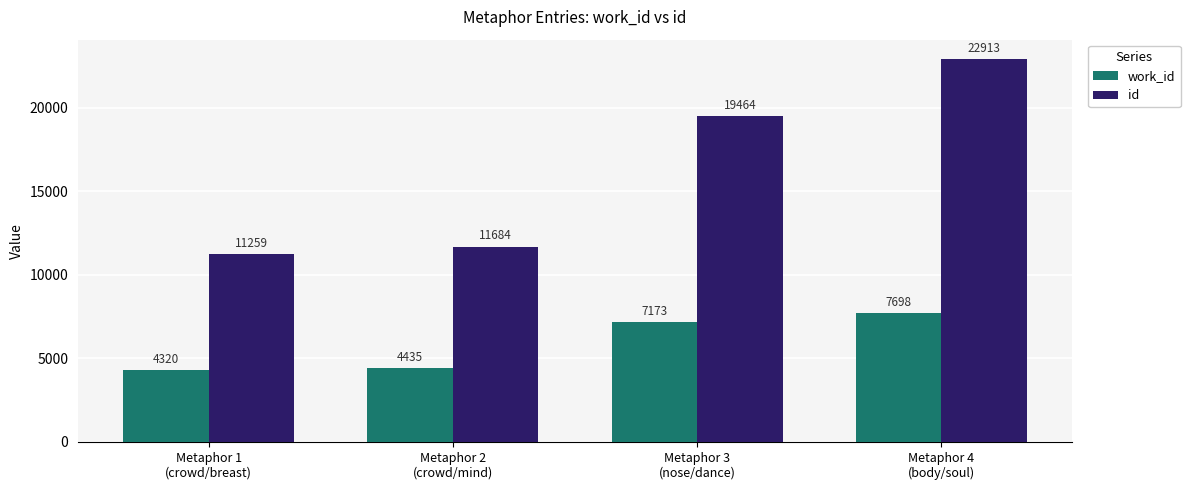

At how many categories does at least one series exceed 7341?

4